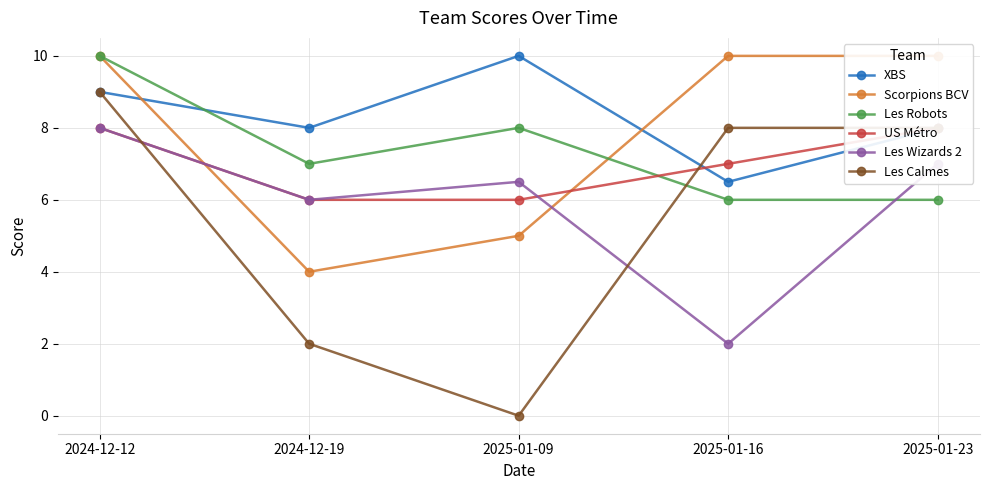

What is the sum of the US Métro values at 2024-12-12 and 2025-01-16?

15.0